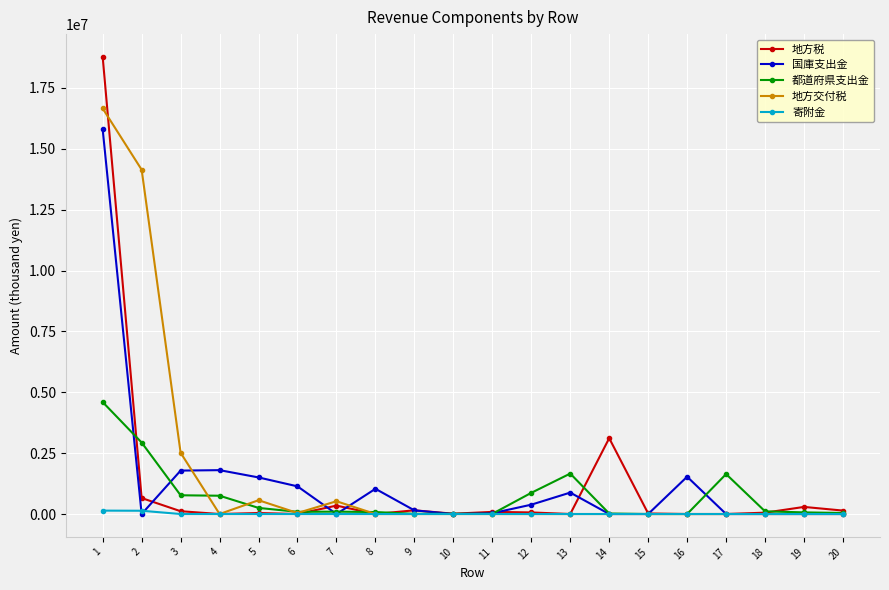

Where is the first local maximum for 地方交付税?

5